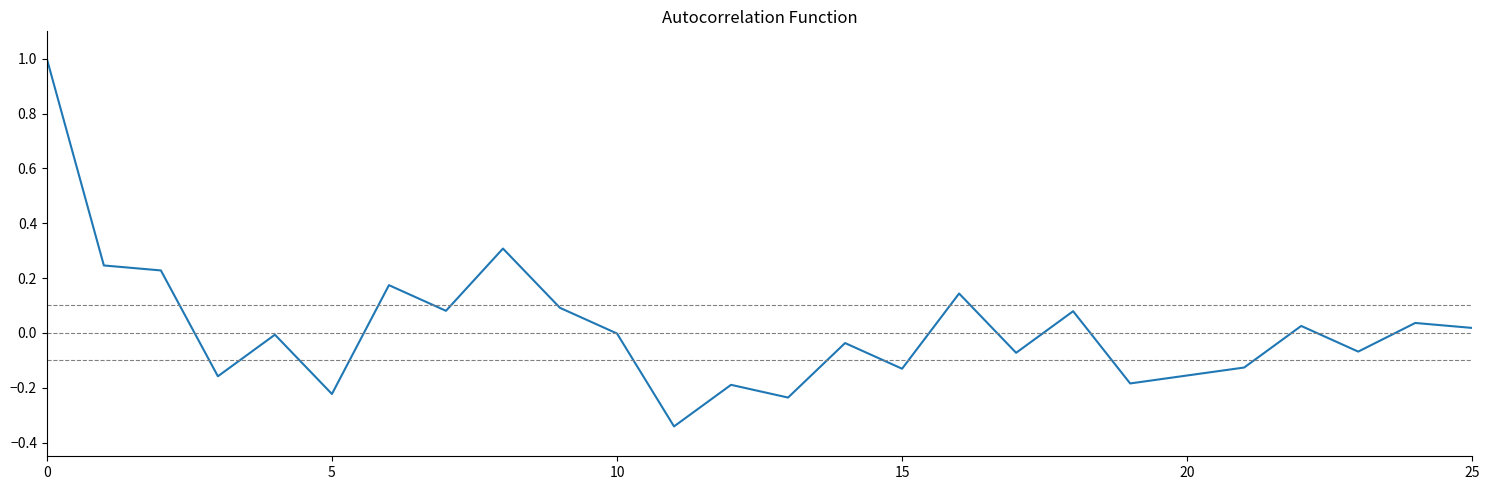

What is the maximum value shown in the chart?

1.0